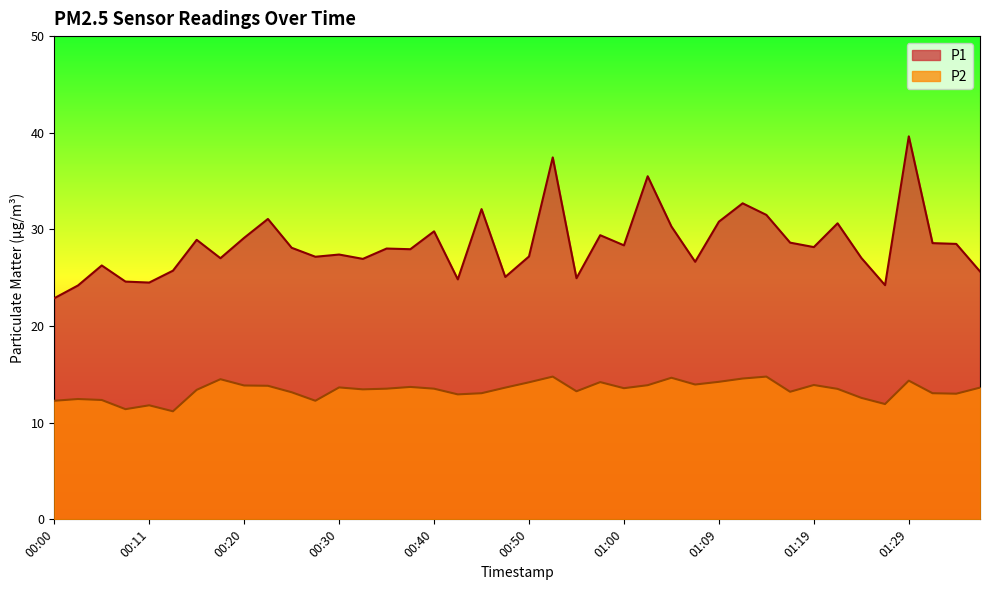

How many data points in P1 are less than 28?

19